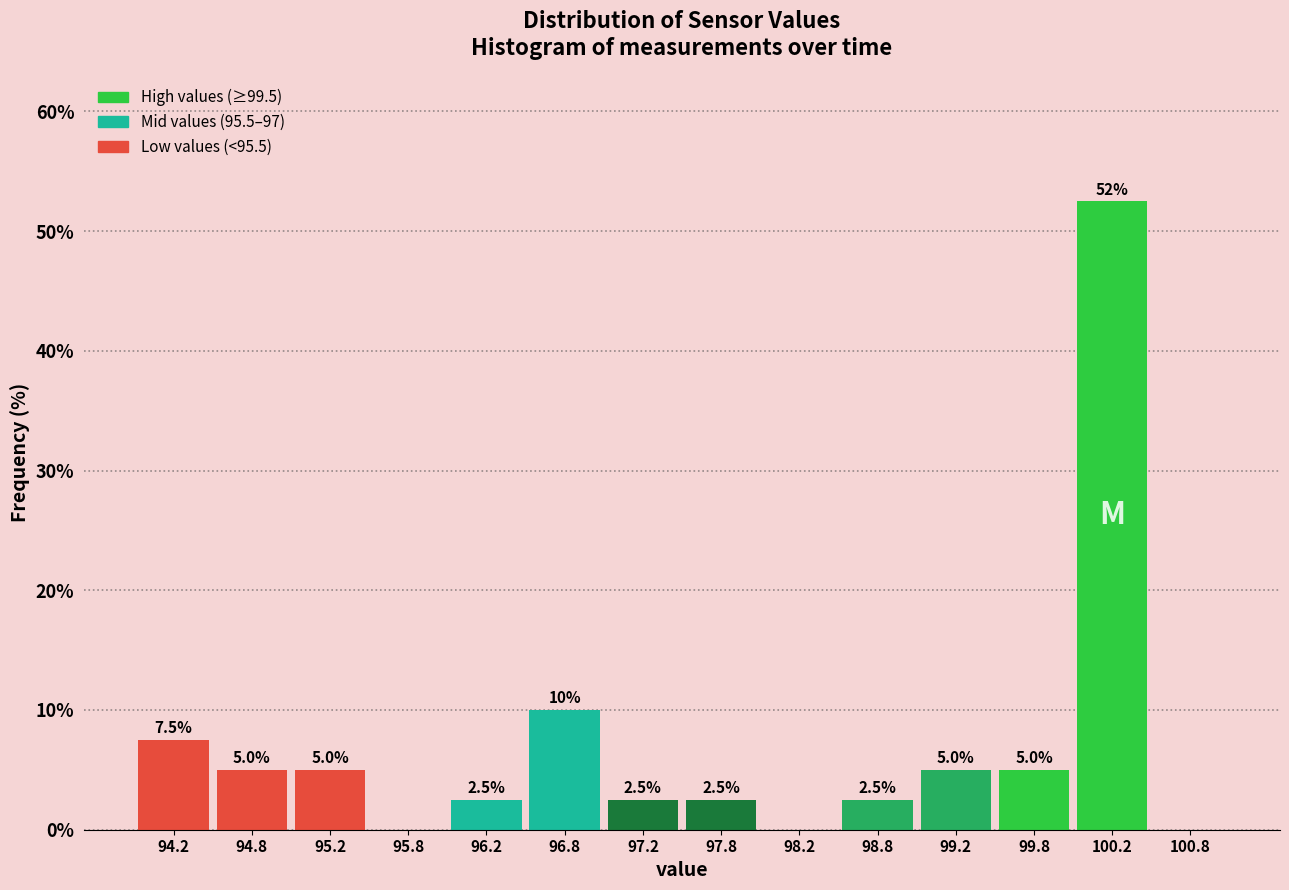

Over which range of the x-axis is the bar tallest?

100.0 to 100.5